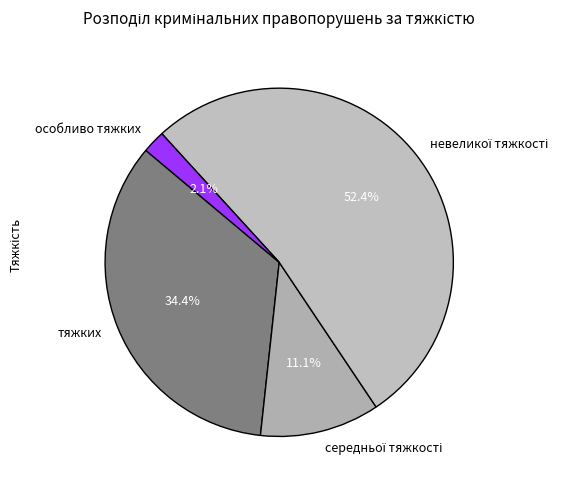

How many slices are in this pie chart?

4